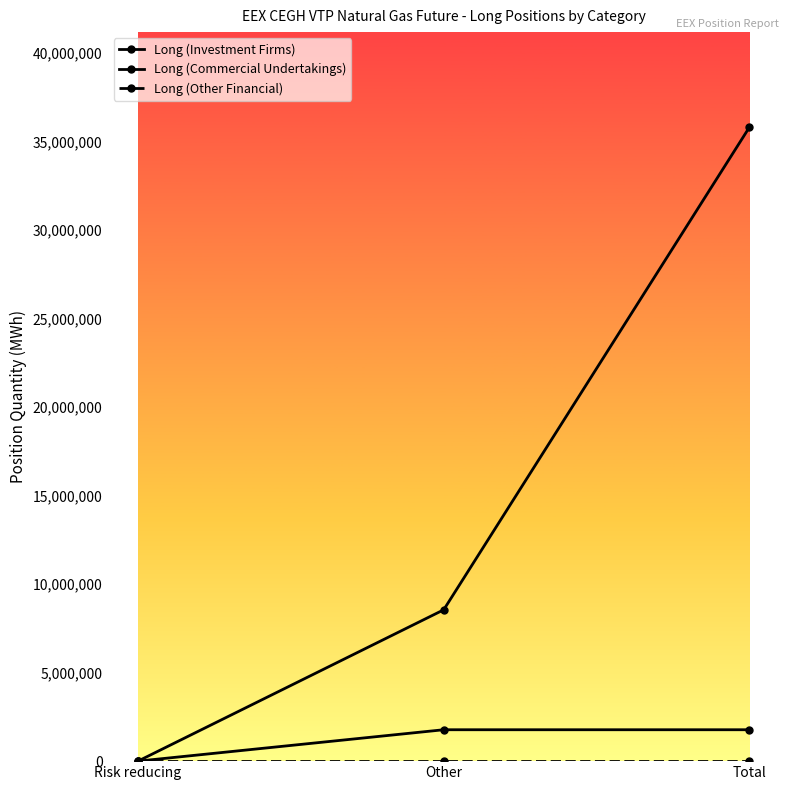

What is the spread (max minus min) of values at Other?

8550562